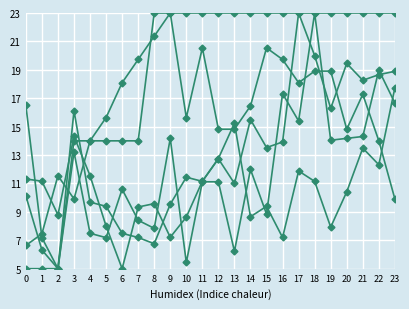

What is the maximum value shown in the chart?

23.0